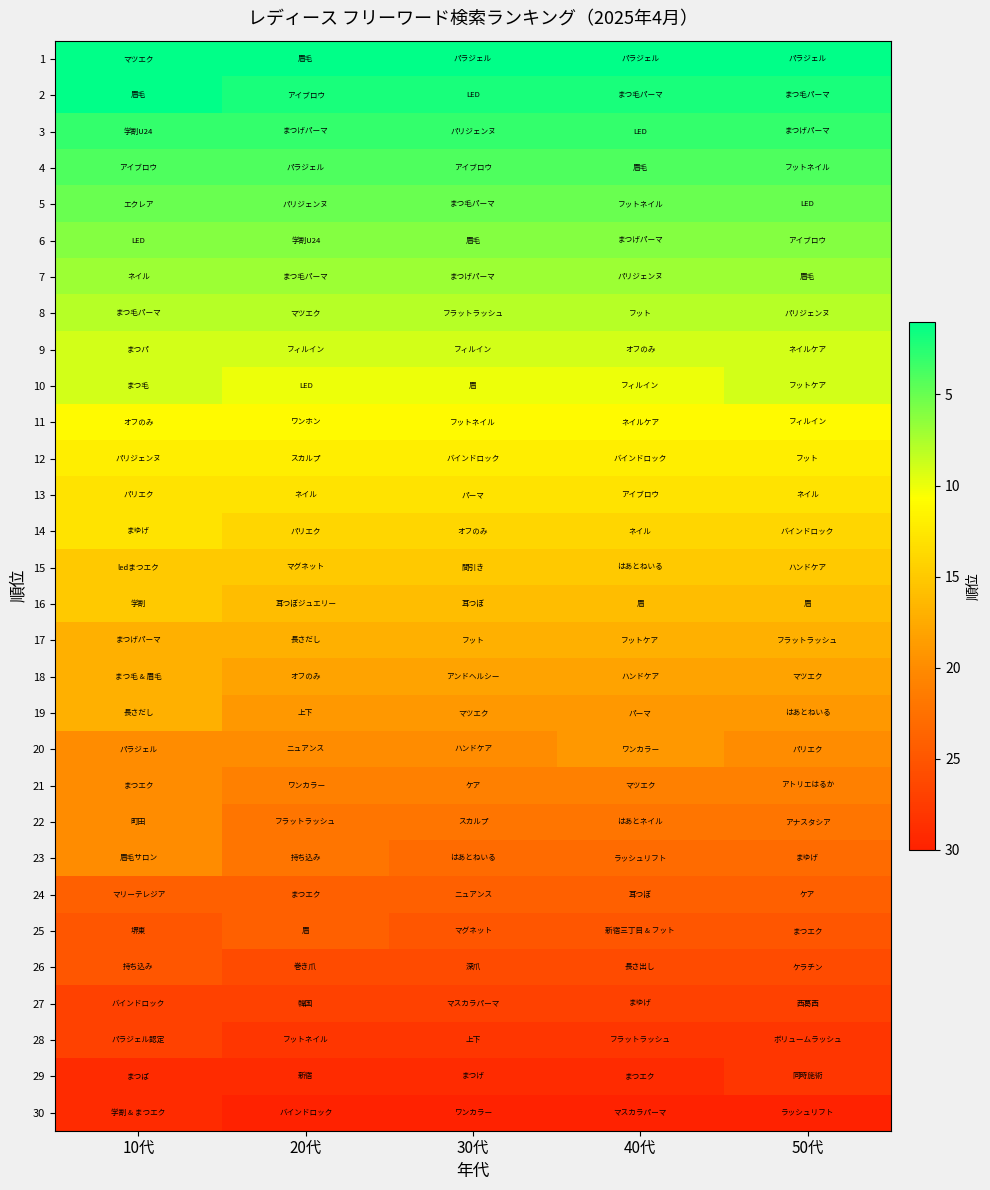

Which series changed the most between 30代 and 40代?

20